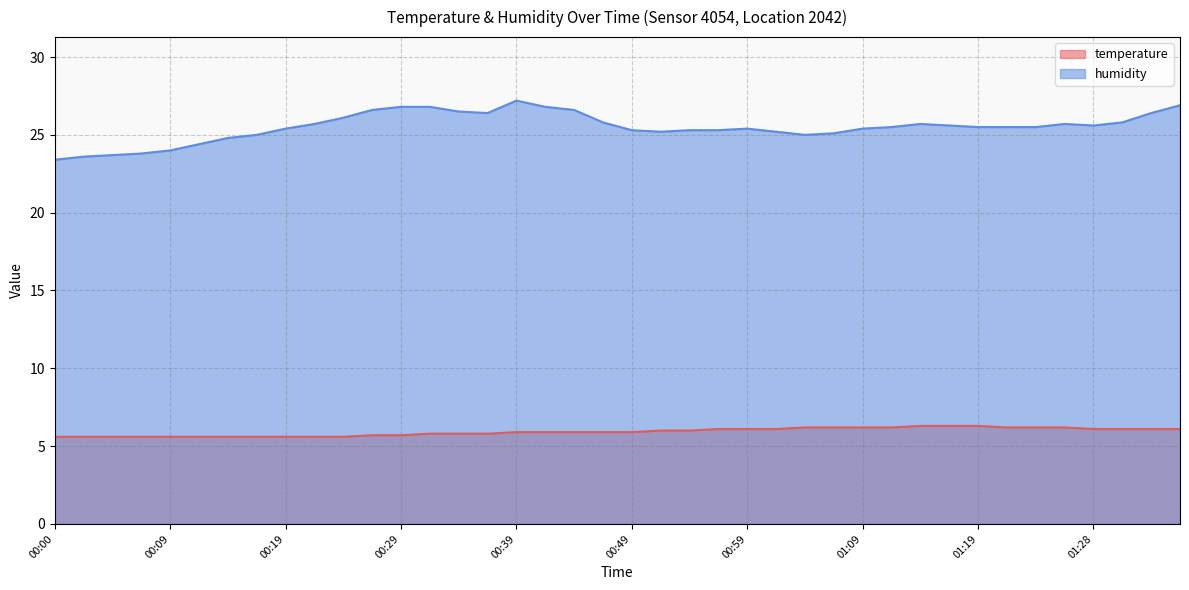

How many categories are shown in the chart?

40